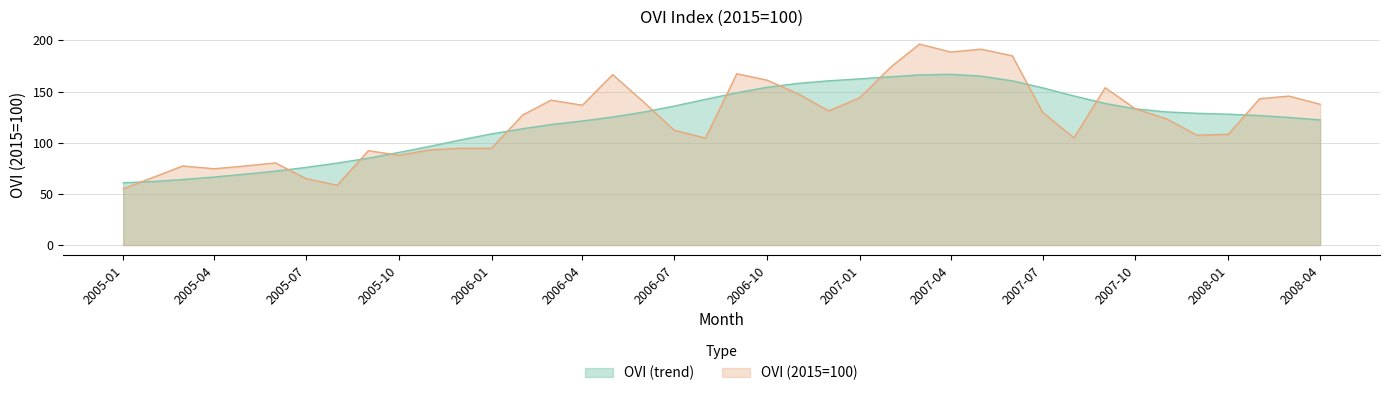

How many intersections are there between OVI (trend) and OVI (2015=100)?

13